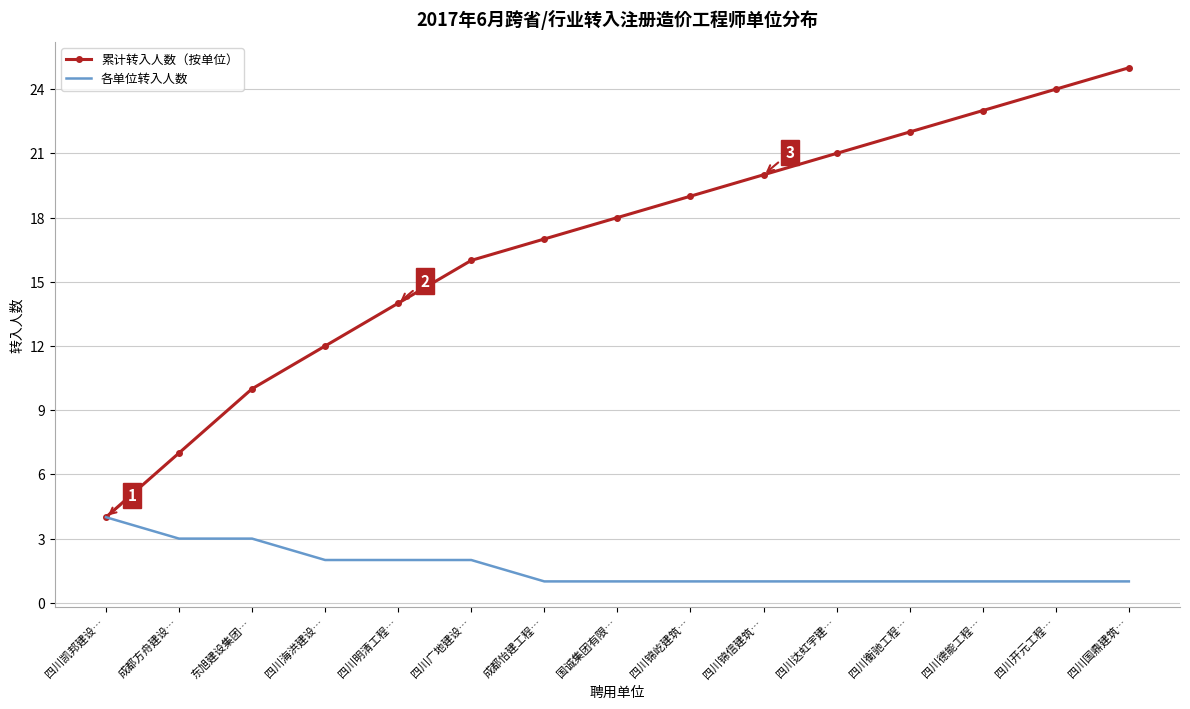

List the labels in order of 累计转入人数（按单位） value, largest first.

四川国鼎建筑…, 四川开元工程…, 四川德能工程…, 四川衡驰工程…, 四川达虹宇建…, 四川锦信建筑…, 四川锦屹建筑…, 国诚集团有限…, 成都怡建工程…, 四川广地建设…, 四川明清工程…, 四川海洪建设…, 东旭建设集团…, 成都方舟建设…, 四川凯邦建设…